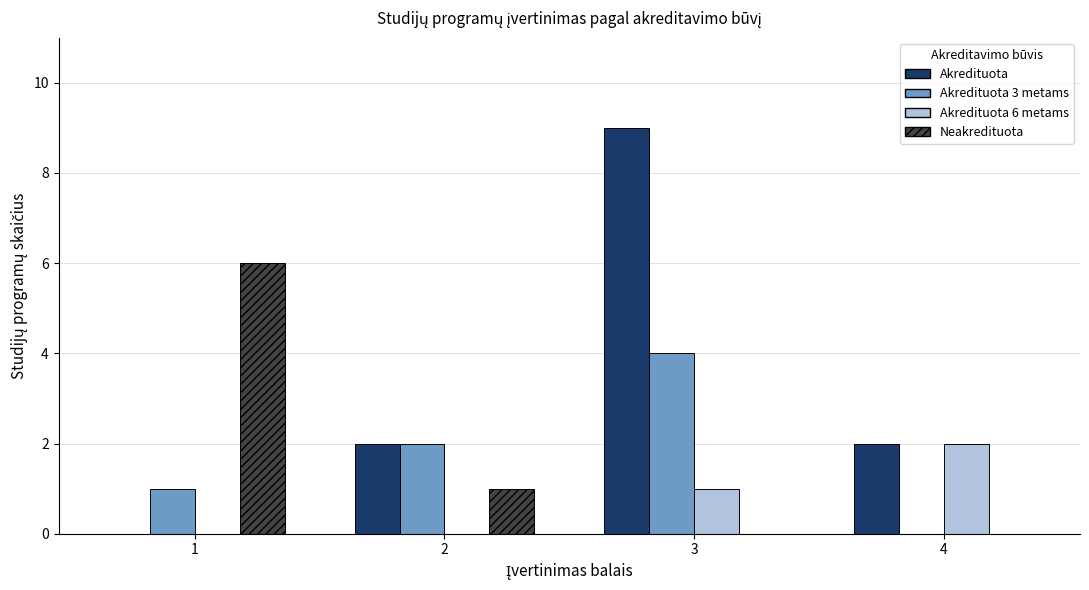

What are all the series names shown in the legend?

Akredituota, Akredituota 3 metams, Akredituota 6 metams, Neakredituota